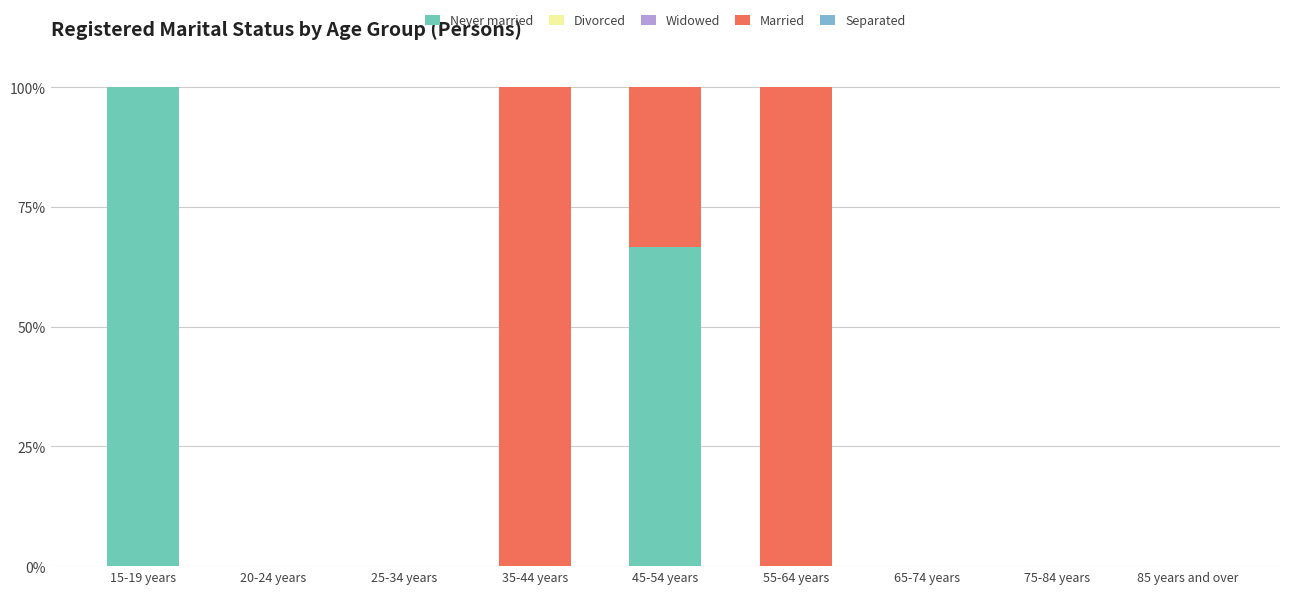

Are the bars horizontal?

No